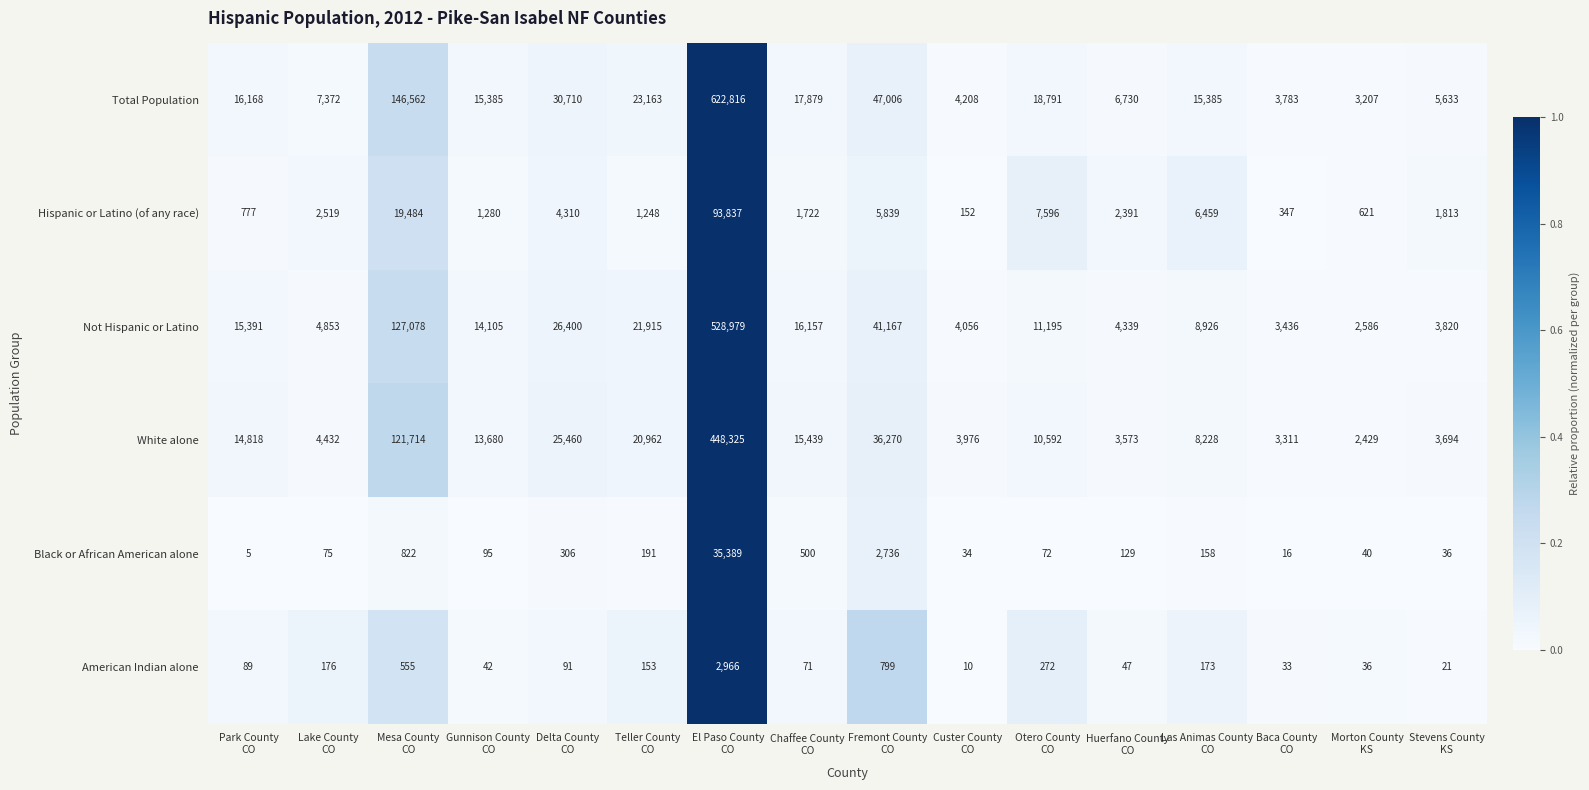

Which series has the largest total across all categories?

Total Population